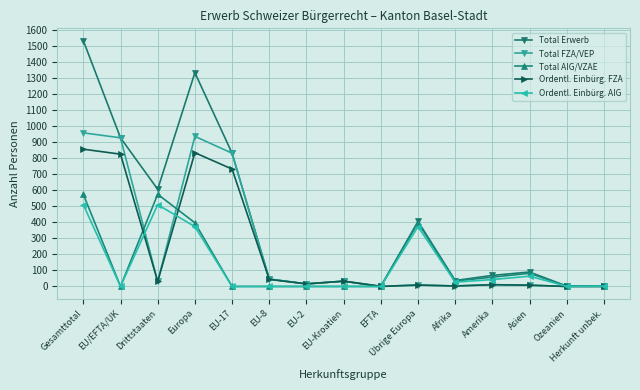

At which category does Total AIG/VZAE reach its first local peak?

Drittstaaten